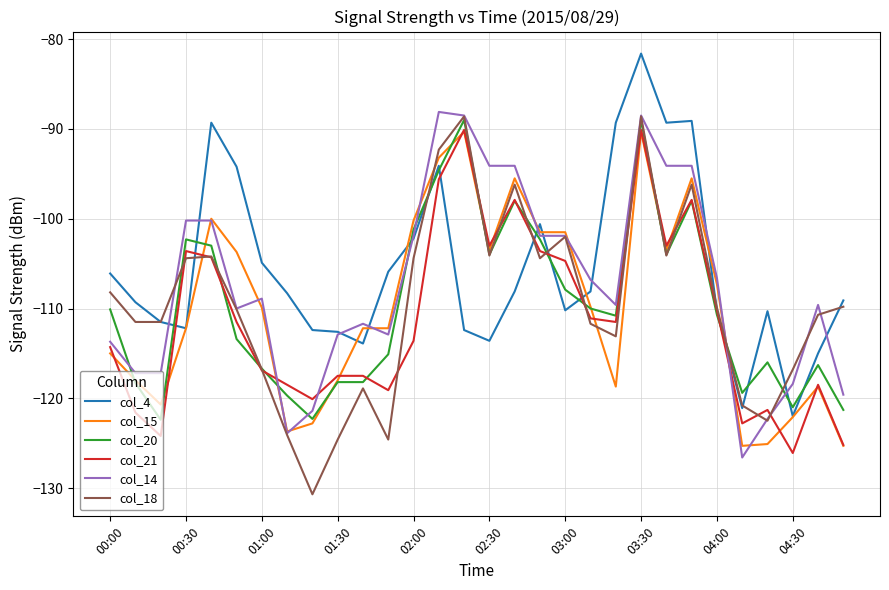

Which series ends up on top after the final intersection of col_18 and col_21?

col_18